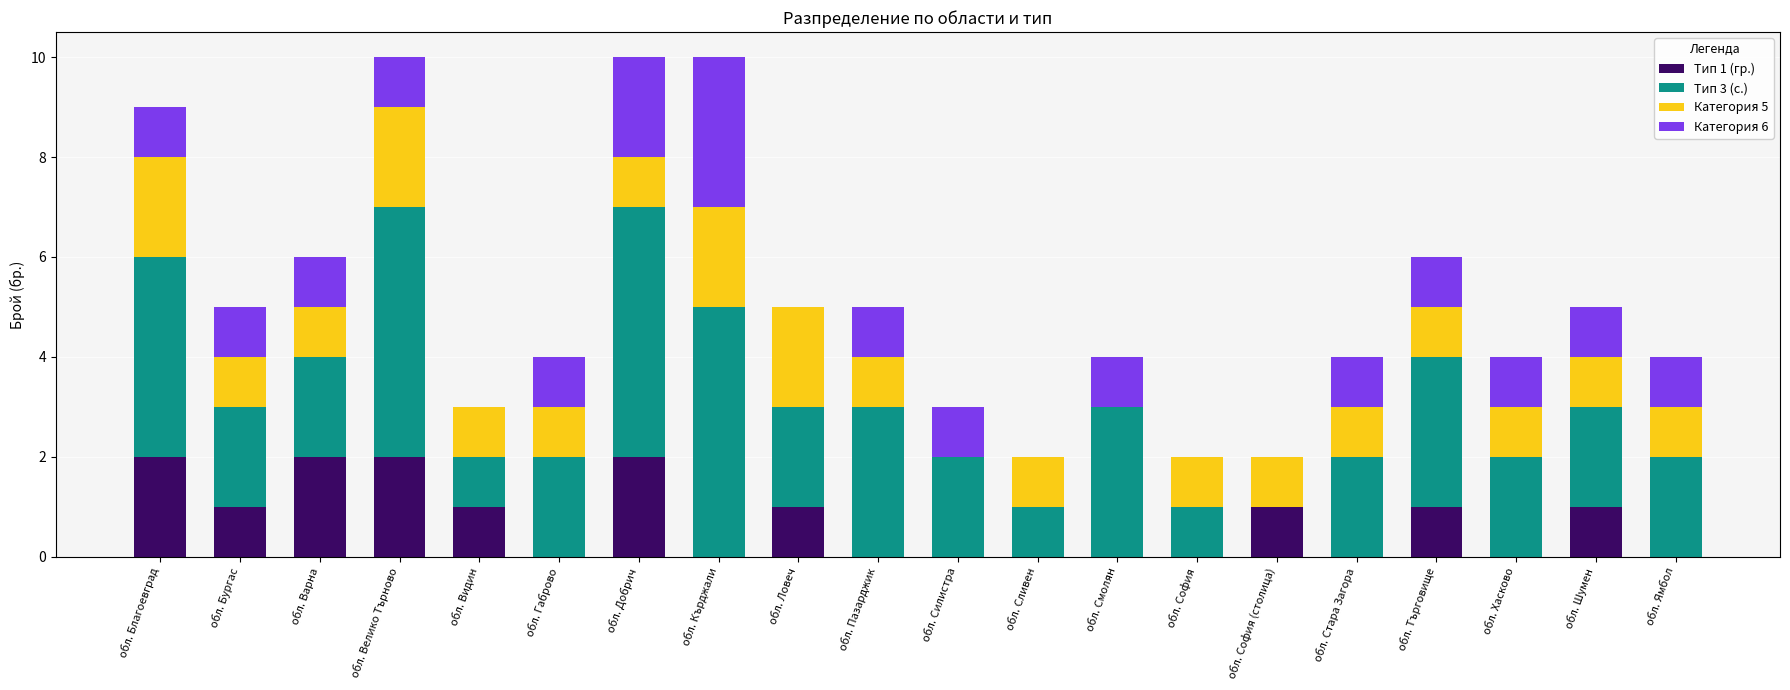

What is the total value across all series at обл. Ловеч?

5